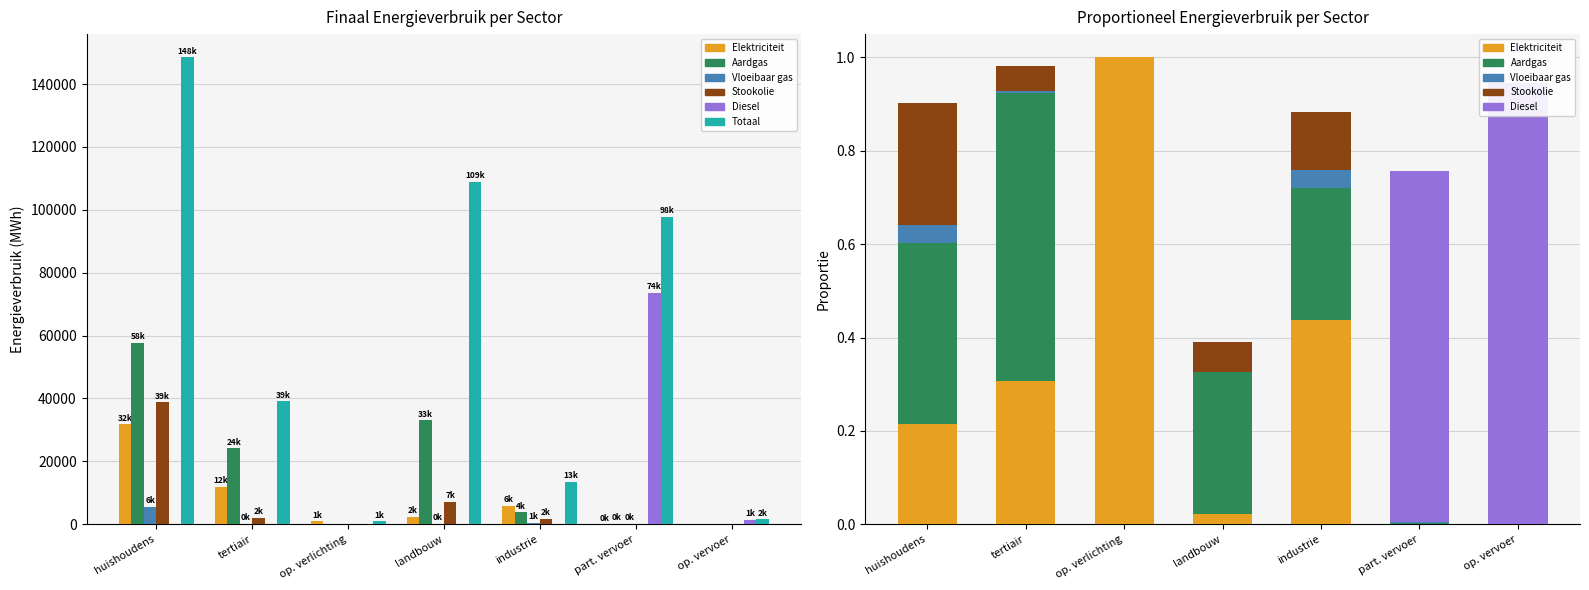

At which label does Totaal reach its peak?

huishoudens